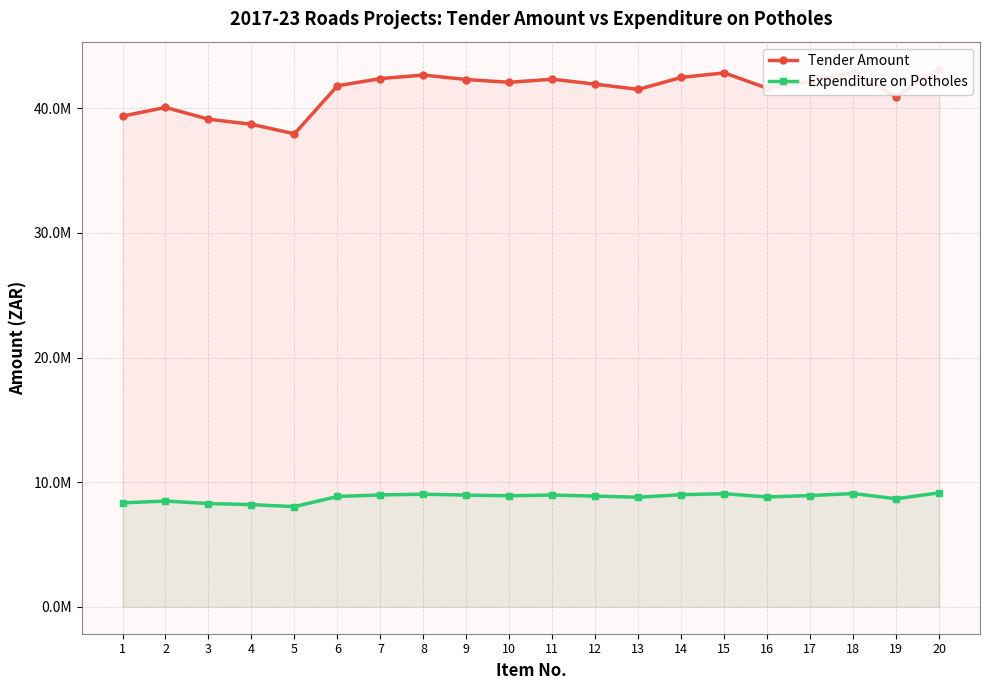

Rank the series by their average value, from highest to lowest.

Tender Amount, Expenditure on Potholes